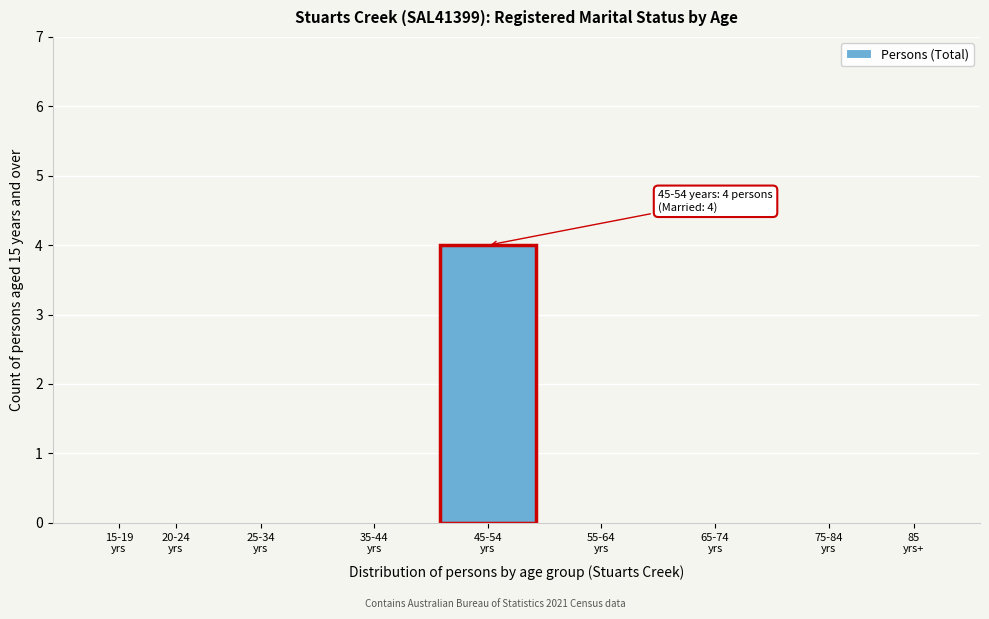

What is the sum of all values?

4